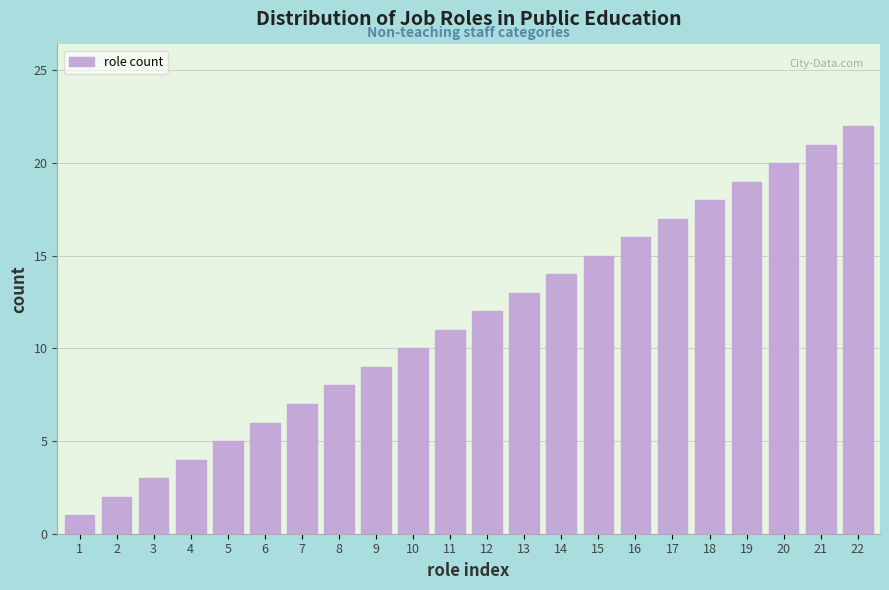

At which category does the chart reach its peak across all series?

22